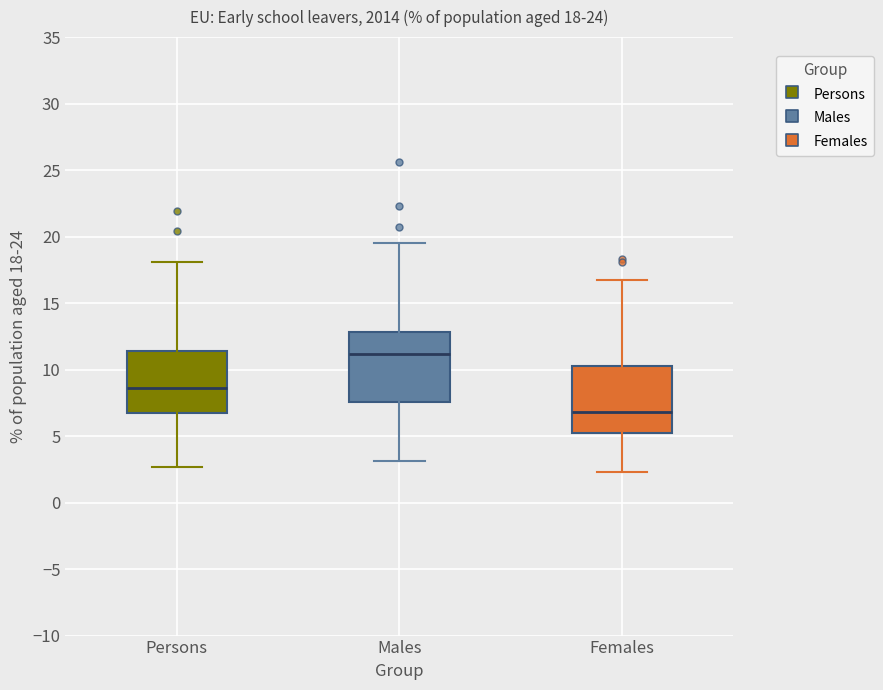

Which box's median line is the lowest?

Females